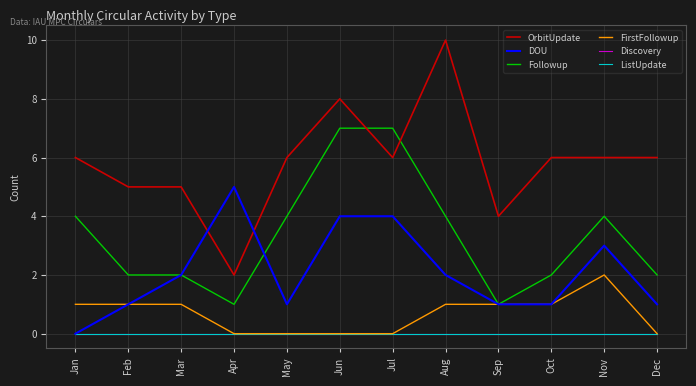

Does the chart display data point markers on the line(s)?

No